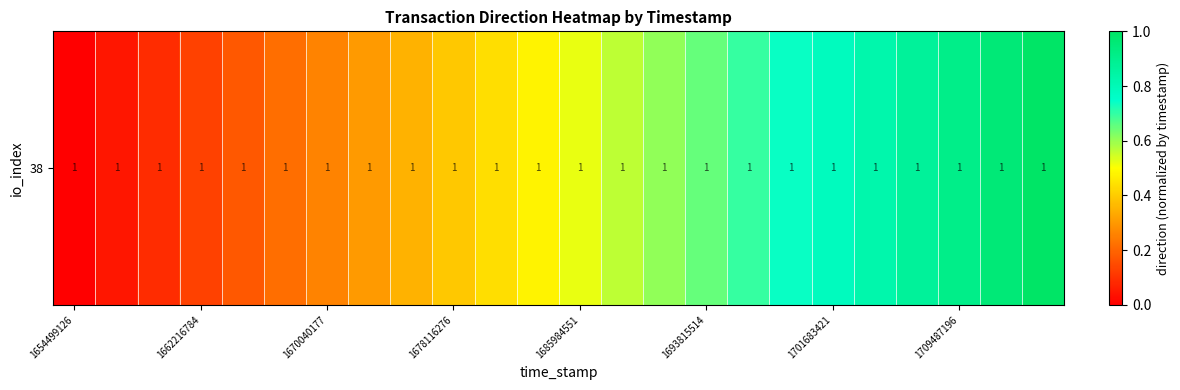

Which category has the lowest value across all series?

1654499126